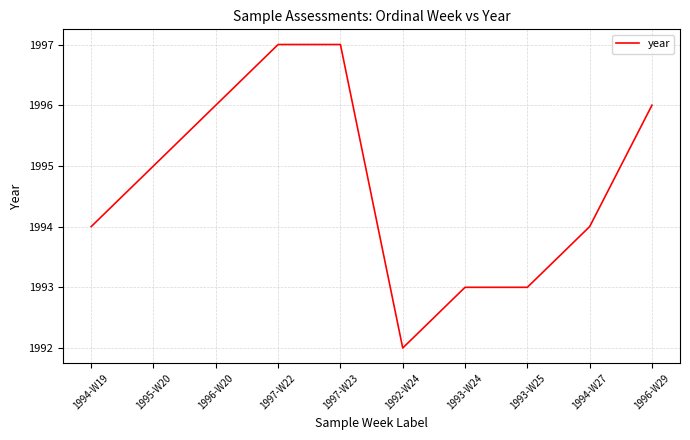

What is the difference between the maximum and minimum values?

5